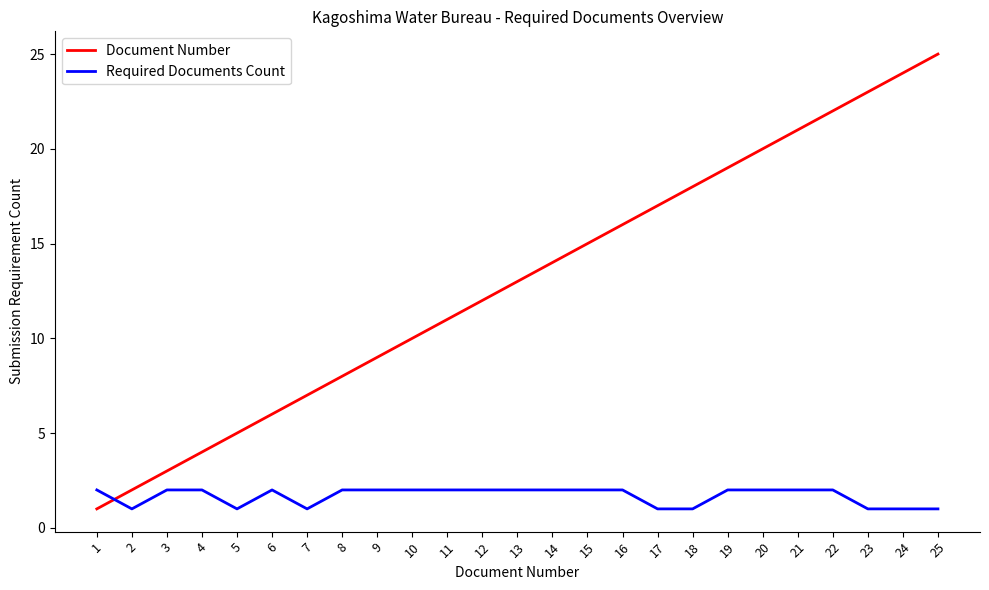

The Required Documents Count series shows 2 at 4. True or false?

True